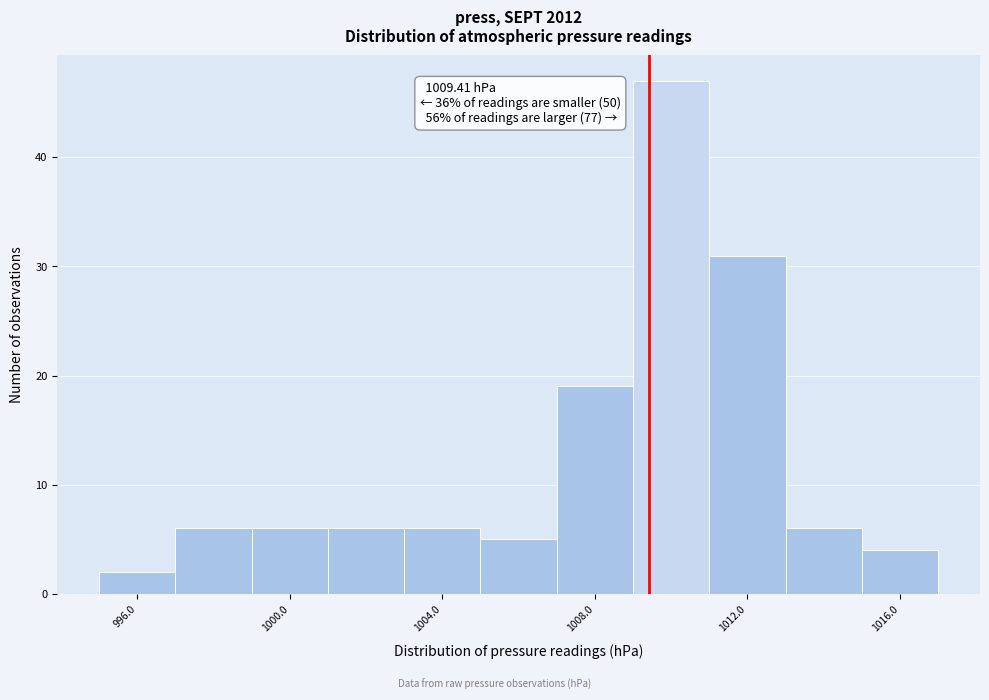

Over which range of the x-axis is the bar tallest?

1009 to 1011